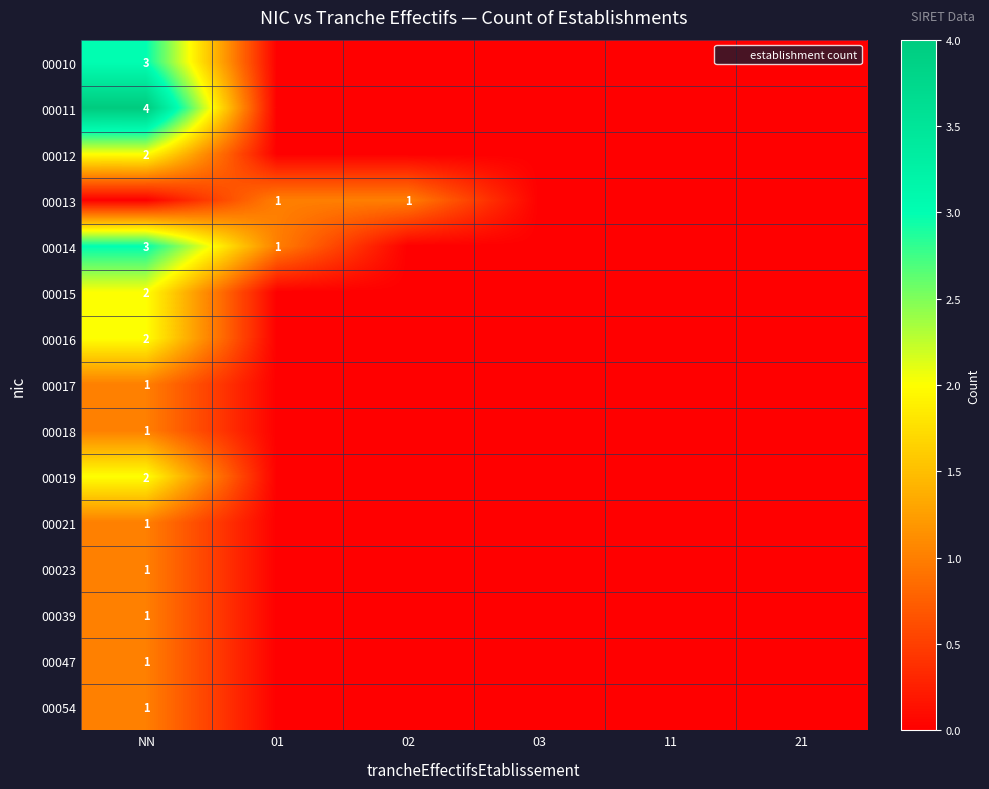

List the series in order of their peak value, lowest first.

00013, 00017, 00018, 00021, 00023, 00039, 00047, 00054, 00012, 00015, 00016, 00019, 00010, 00014, 00011